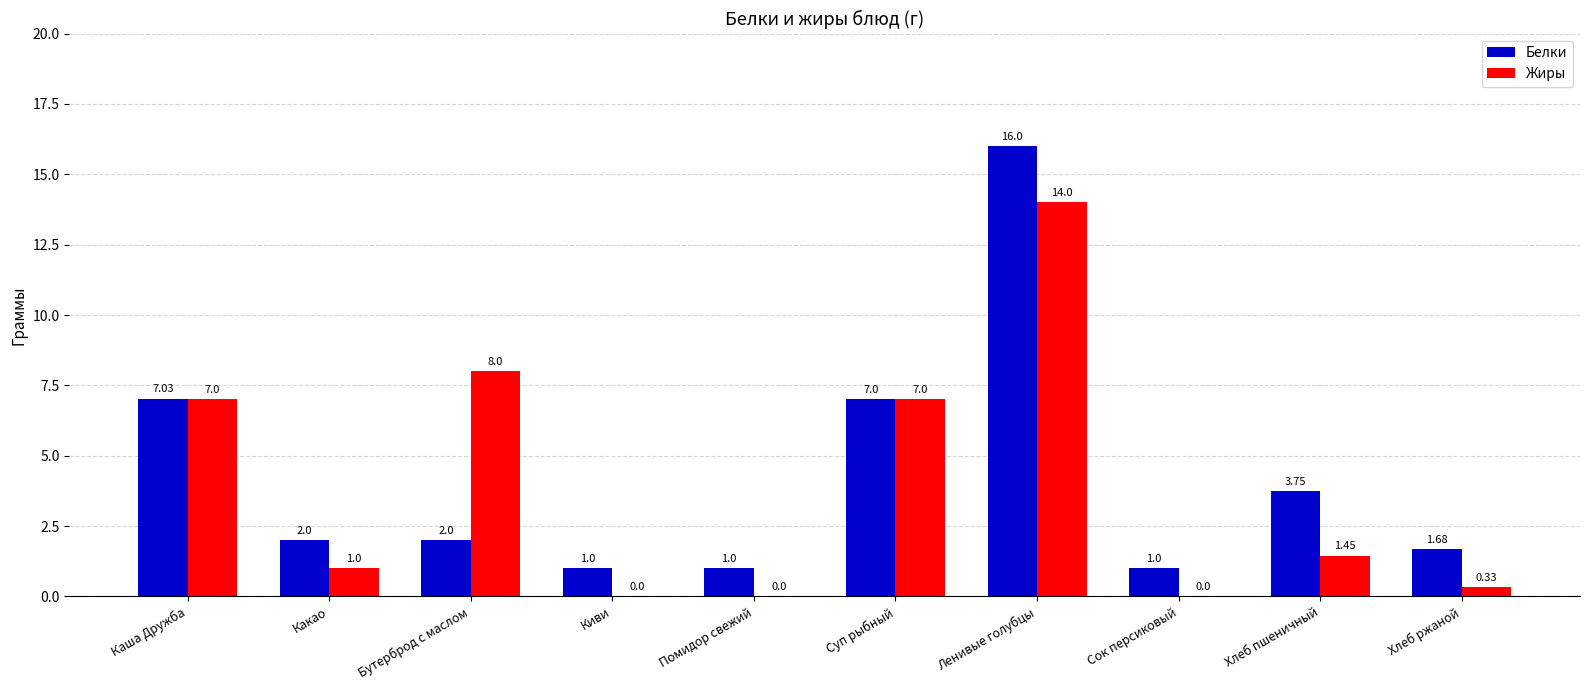

The value of Жиры at Ленивые голубцы is 23.3. True or false?

False